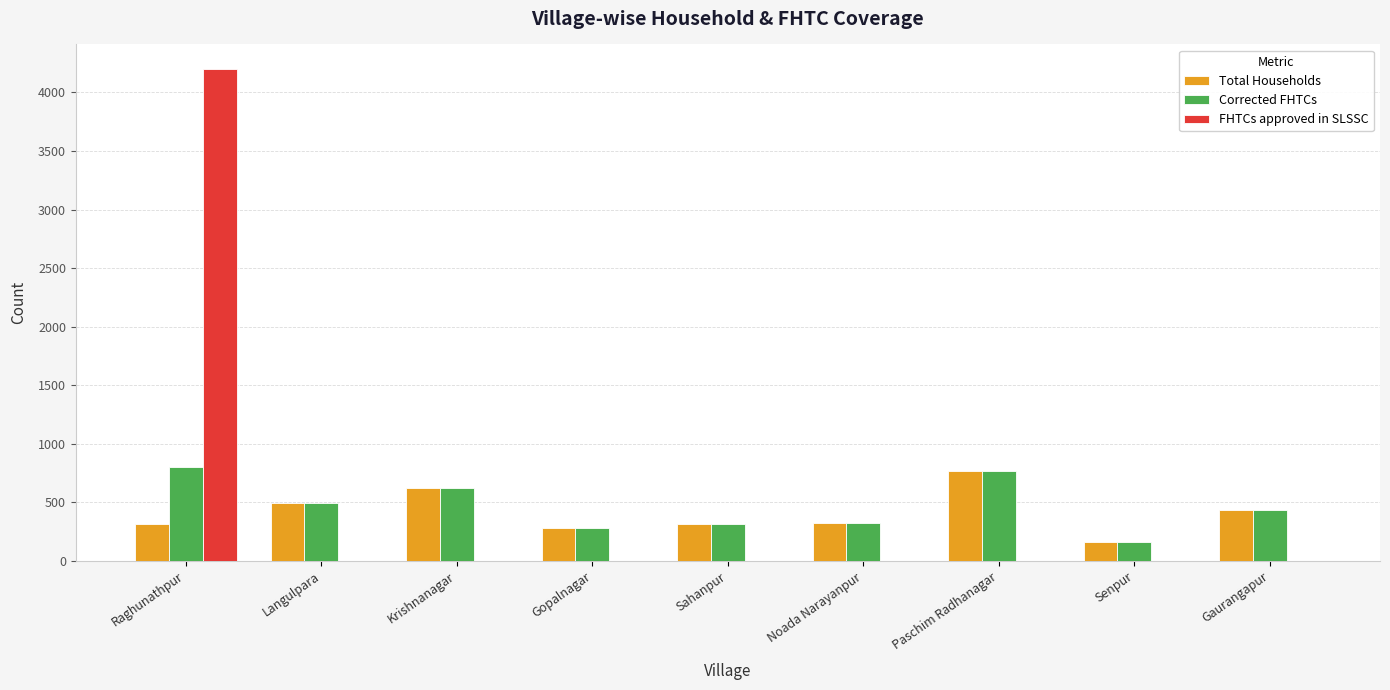

How many distinct data groups are displayed?

3